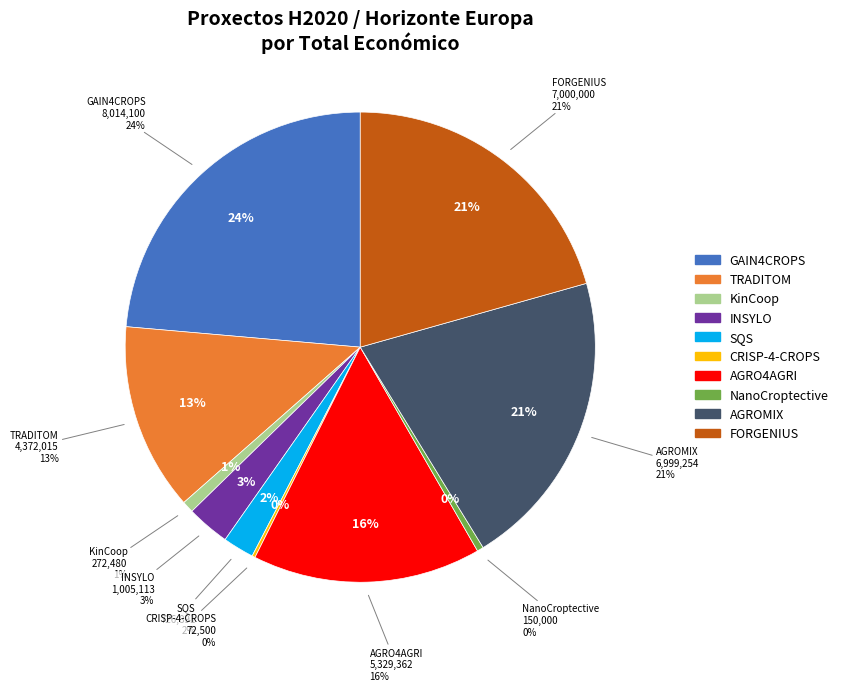

To the nearest percent, what is the combined percentage of INSYLO and TRADITOM?

16%